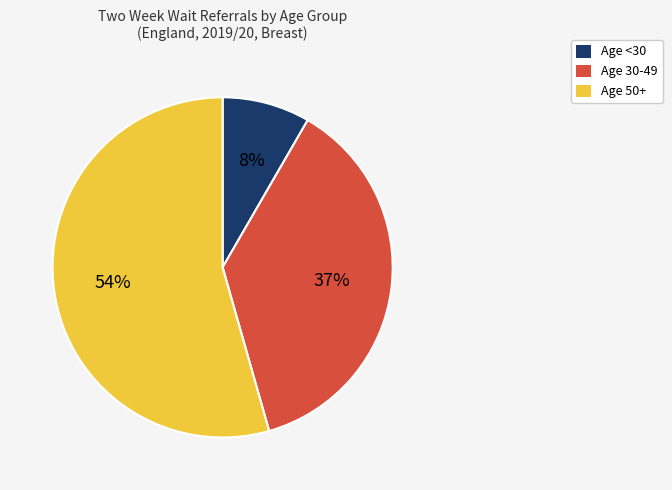

The Age <30 slice represents 8% of the pie. True or false?

True